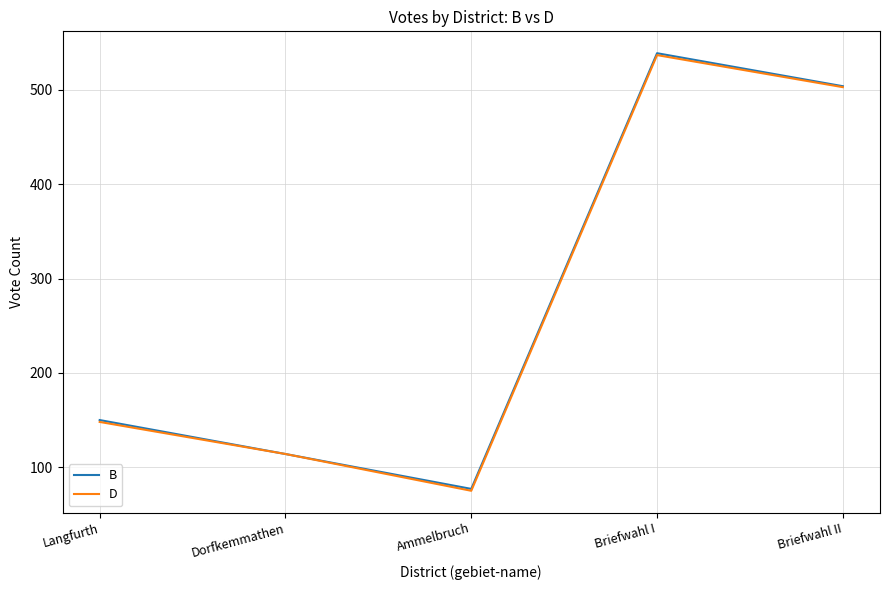

What is the highest value of the B series?

539